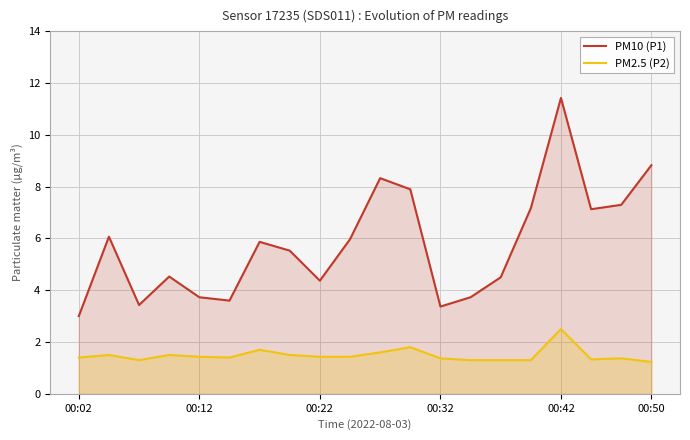

At 11, list the series in order from smallest to largest.

PM2.5 (P2), PM10 (P1)